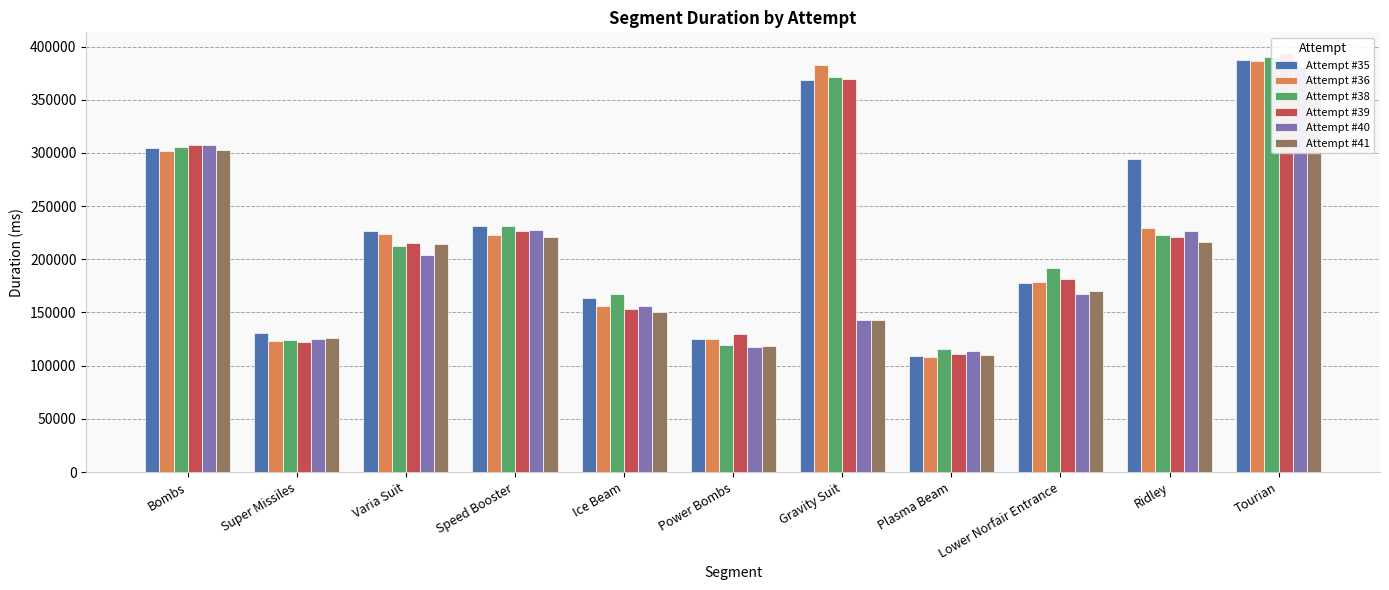

Reading right to left, extract all data points from this chart.

Attempt #35: 387121	294687	177833	108836	368423	124862	163441	231450	226403	130752	304445
Attempt #36: 386459	229288	178230	108455	382747	124723	156380	222674	223811	122932	301435
Attempt #38: 390460	223301	192047	115219	371709	119333	167708	231122	212380	123748	305607
Attempt #39: 393721	221374	181757	111057	369650	129592	152916	226773	215059	122170	307397
Attempt #40: 380799	226953	167222	113364	142623	117372	155995	227449	203756	125050	307862
Attempt #41: 373706	215958	169865	109646	142668	118343	150109	221396	214759	125660	303020